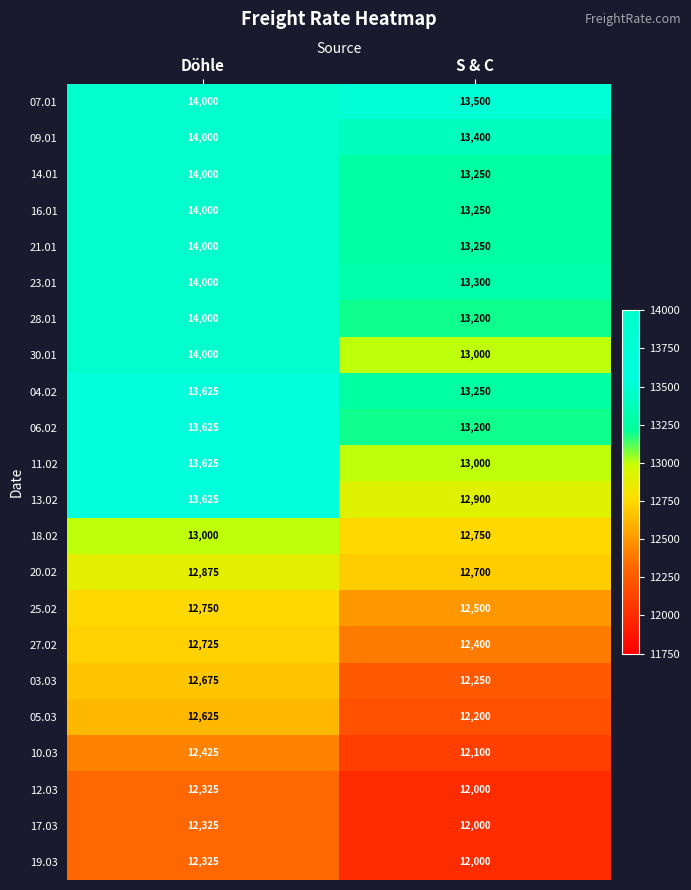

What is the difference between the maximum and minimum values in the 28.01 series?

800